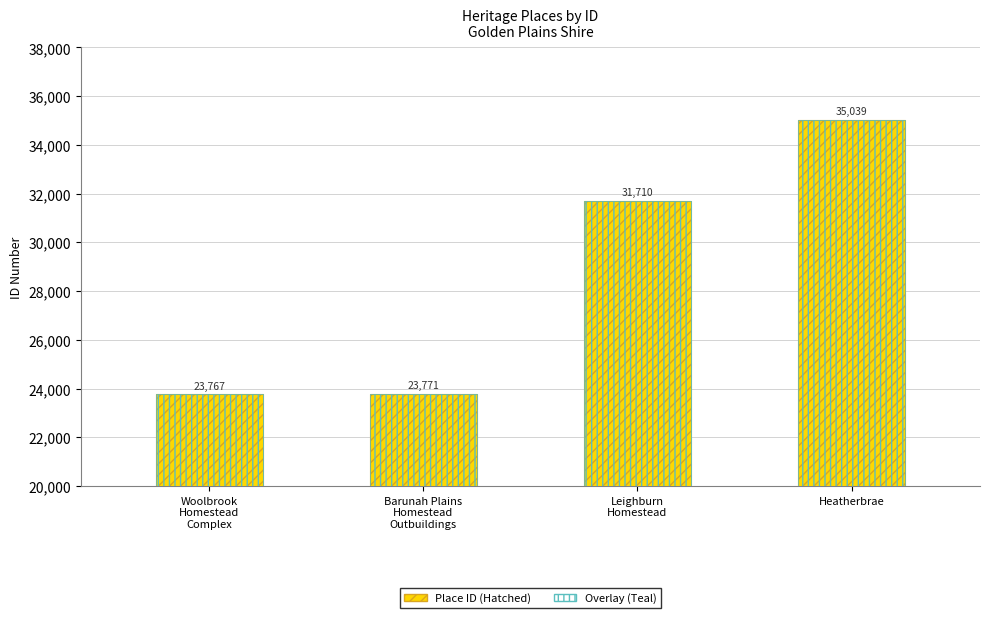

List the labels in order of value, smallest first.

Woolbrook
Homestead
Complex, Barunah Plains
Homestead
Outbuildings, Leighburn
Homestead, Heatherbrae